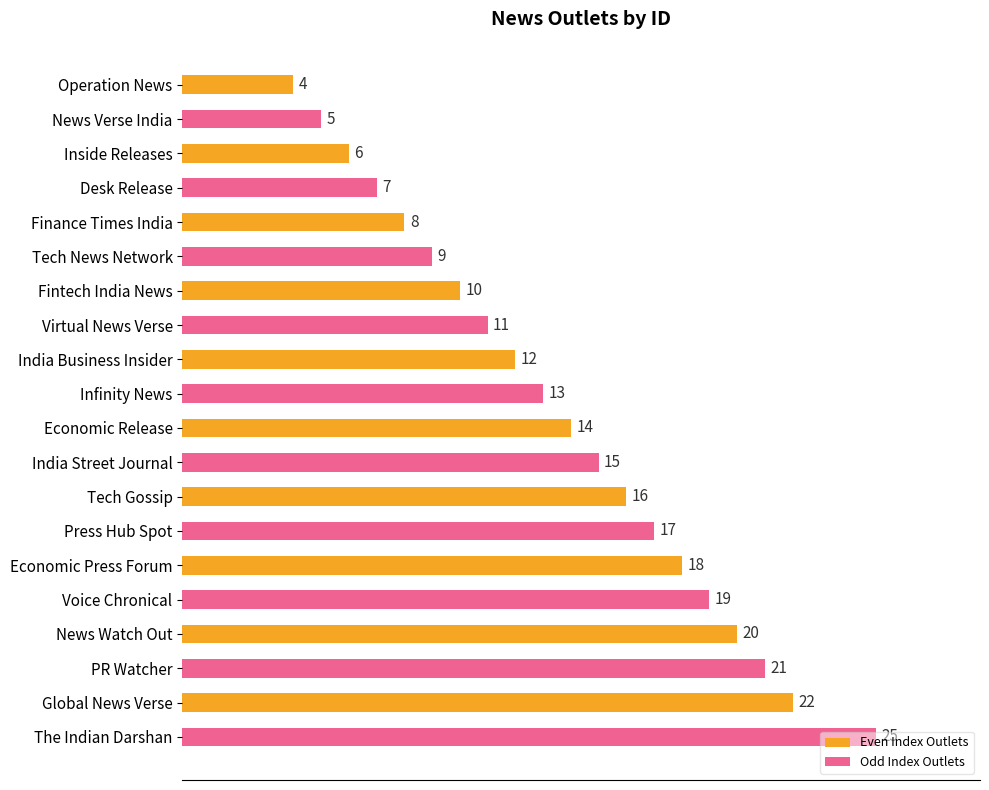

Is it true that the value at Voice Chronical is 31?

False